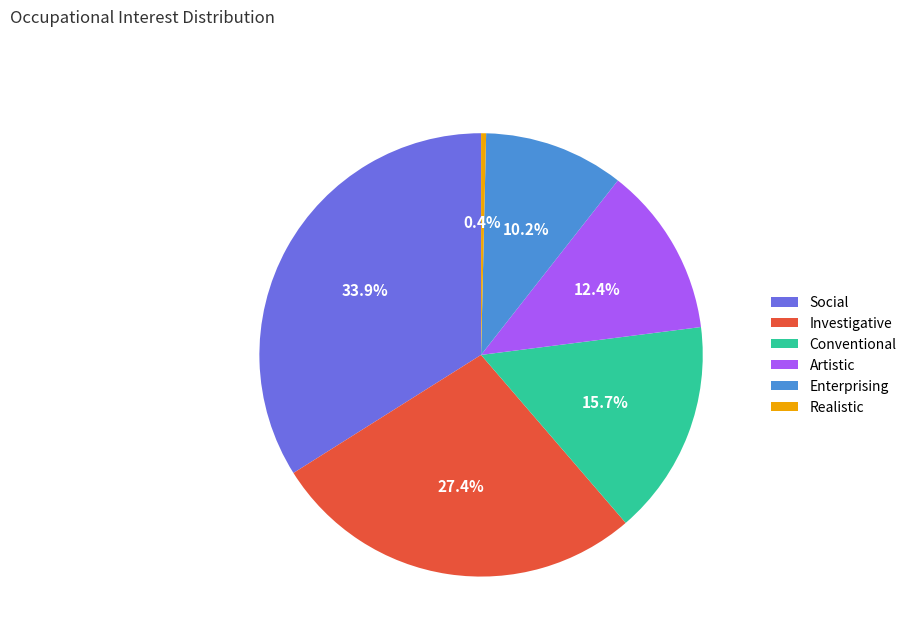

Which category has the smallest portion of the pie?

Realistic